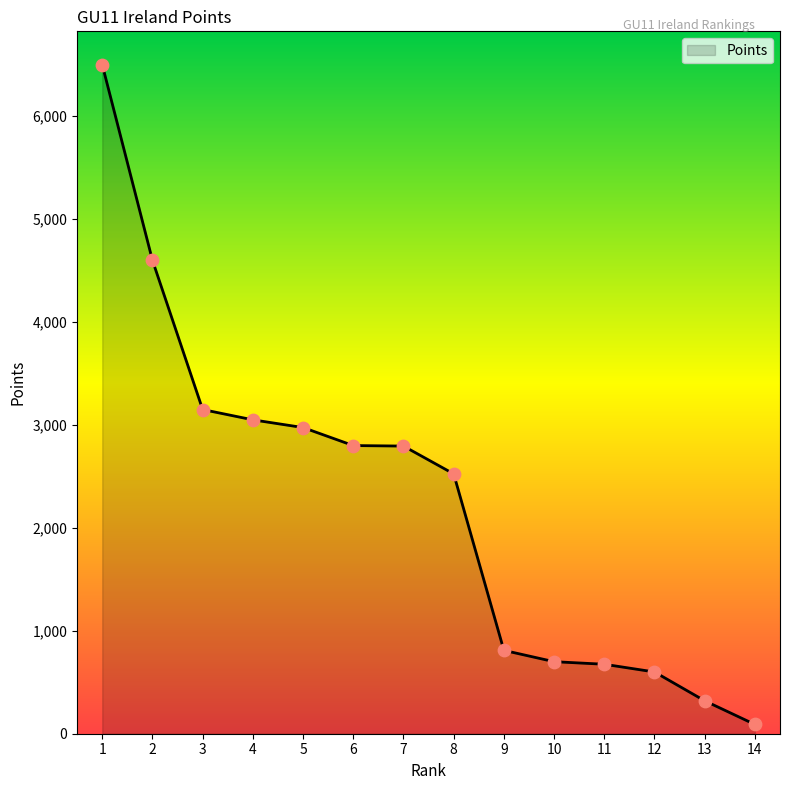

Which has a higher value, 13 or 7?

7